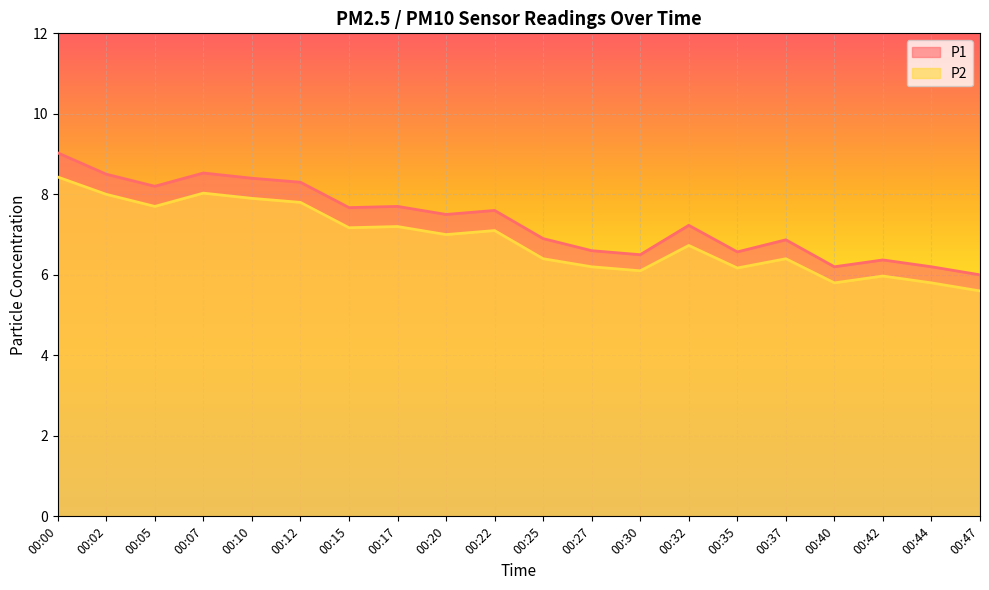

At 00:15, list the series in order from largest to smallest.

P1, P2